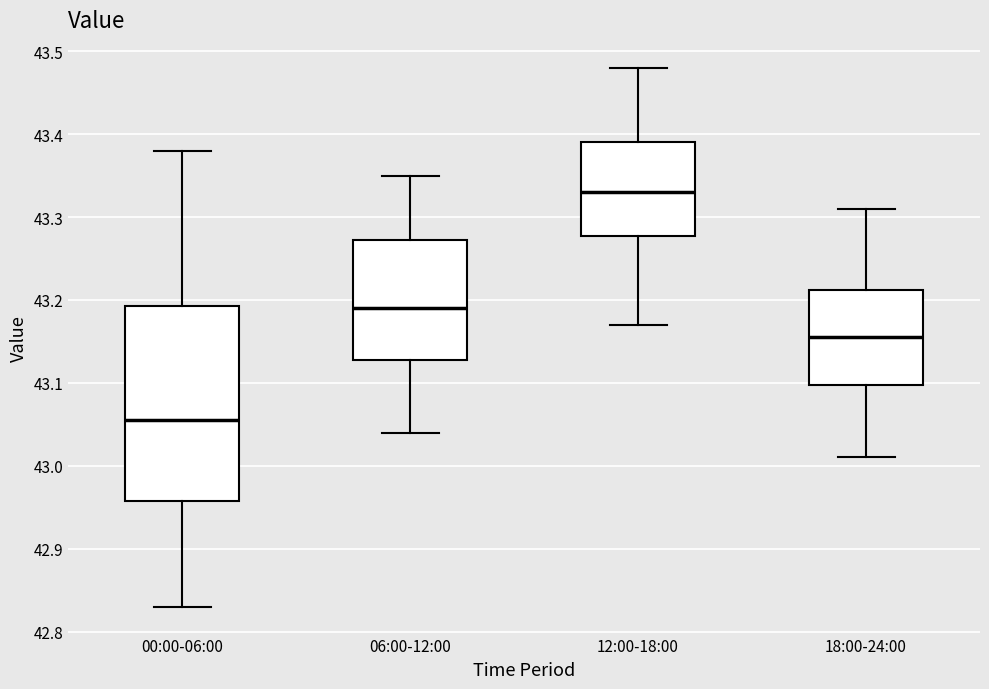

Reading left to right, read every box against the y-axis: the position of its median line, the range the box covers, and the ends of its whiskers. The values are not printed on the chart, so give them approximately, as read against the axis.

00:00-06:00: median 43.06, box 42.96 to 43.19, whiskers 42.83 to 43.38
06:00-12:00: median 43.19, box 43.13 to 43.27, whiskers 43.04 to 43.35
12:00-18:00: median 43.33, box 43.28 to 43.39, whiskers 43.17 to 43.48
18:00-24:00: median 43.16, box 43.10 to 43.21, whiskers 43.01 to 43.31